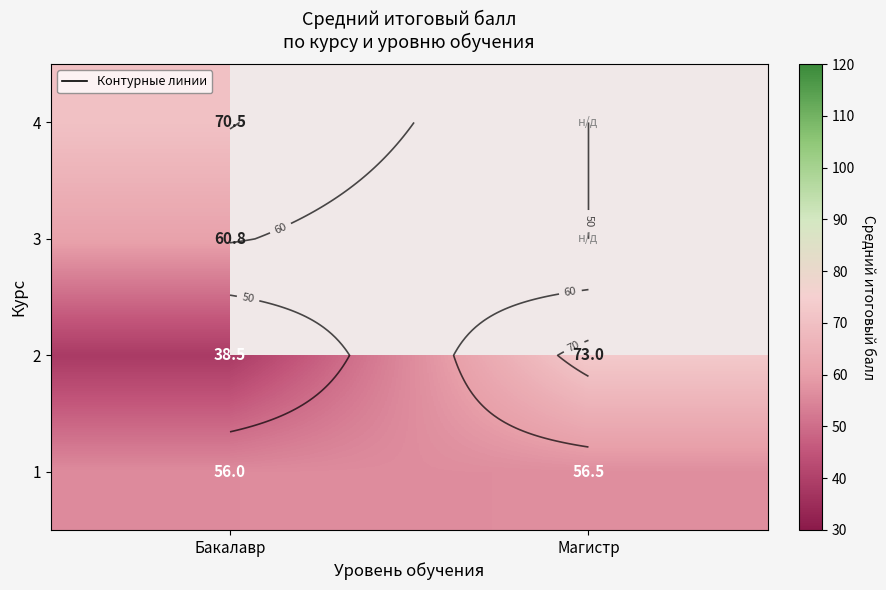

Is the value of 3 at Бакалавр greater than the value of 2 at Бакалавр?

Yes